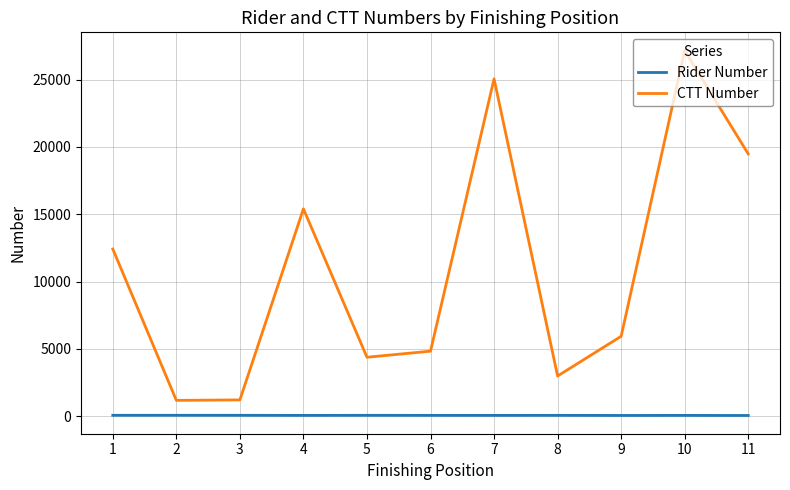

Which series has the largest range (max minus min)?

CTT Number